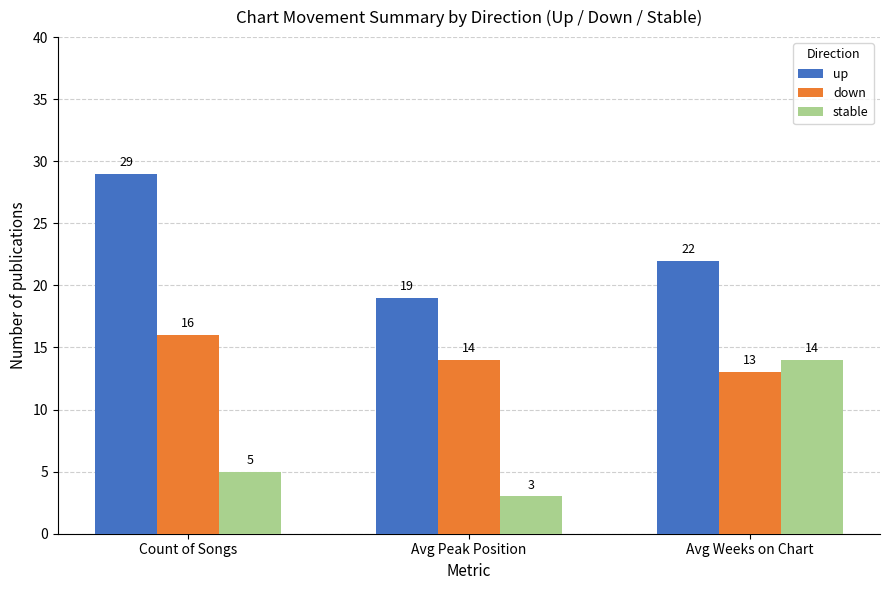

What is the difference between the stable values at Count of Songs and Avg Weeks on Chart?

9